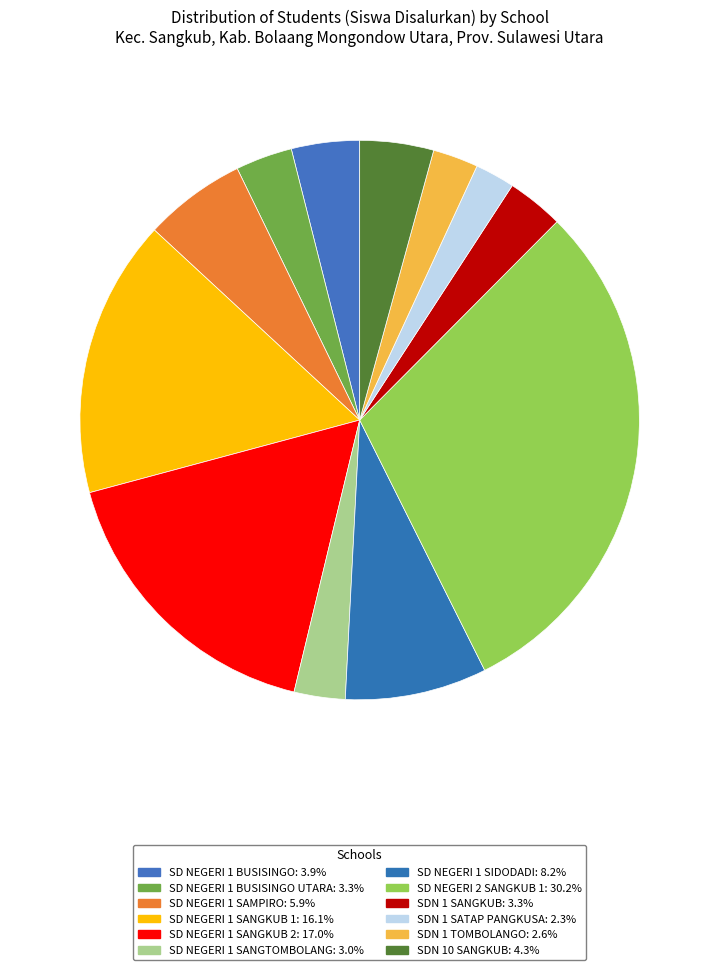

Does any single category account for the majority?

No